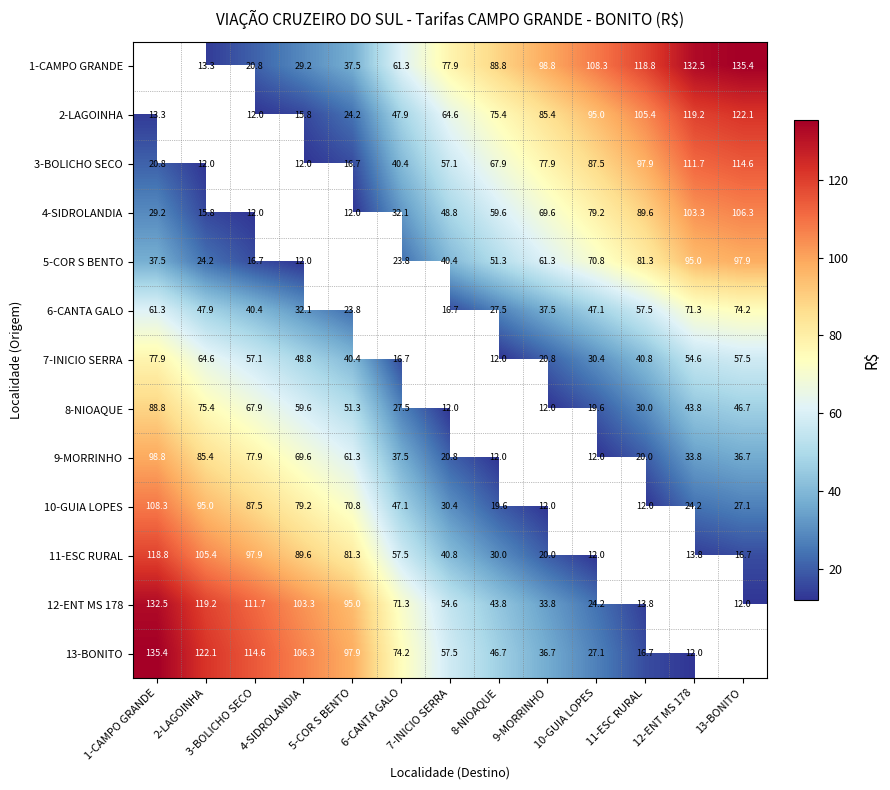

The 1-CAMPO GRANDE series shows 118.8 at 11-ESC RURAL. True or false?

True